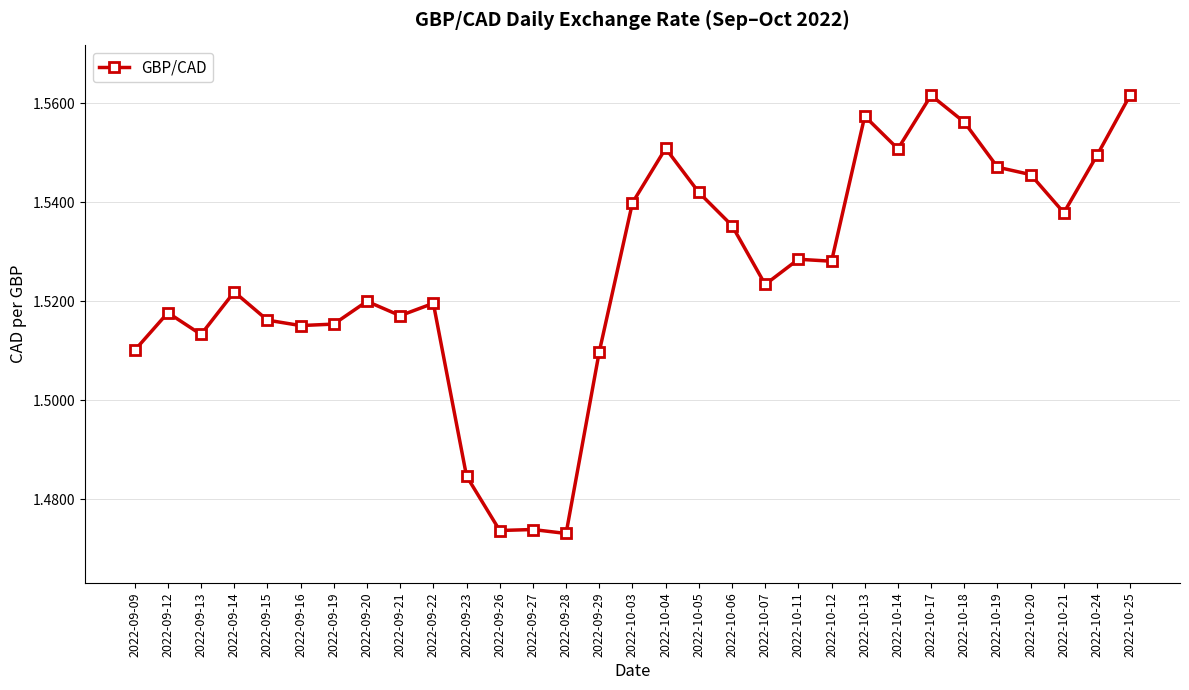

What is the ratio of the value at 2022-10-05 to the value at 2022-09-27?

1.0